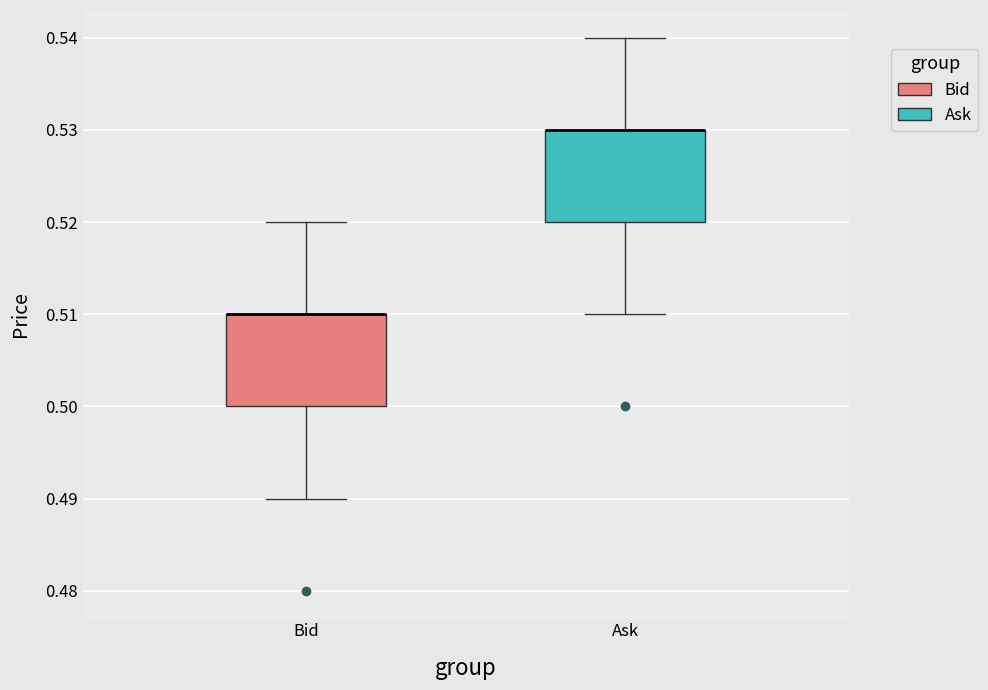

Where is the lower edge of the box for Bid on the y-axis? The values are not printed on the chart, so give them approximately, as read against the axis.

0.50